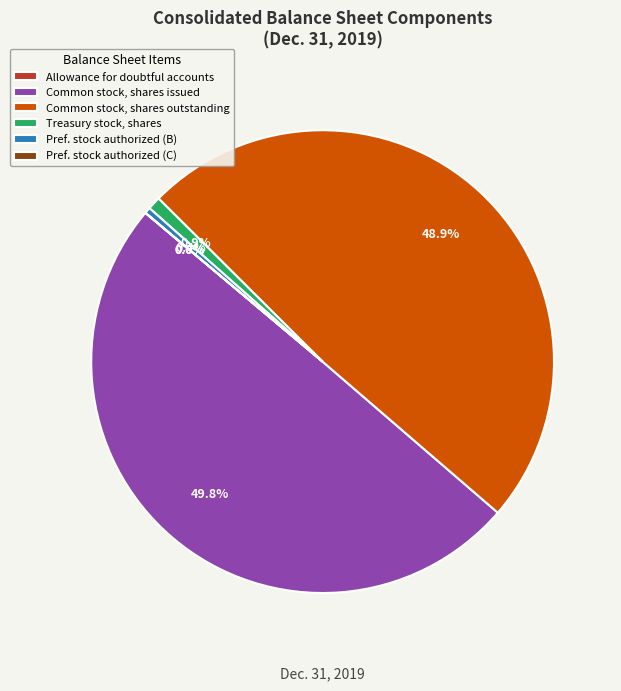

What percentage is the Treasury stock, shares slice, to the nearest percent?

1%